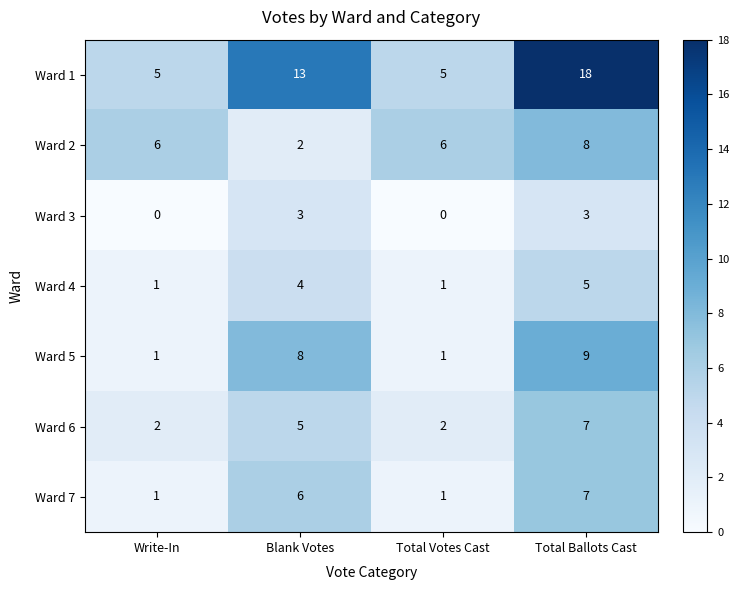

What is the sum of the Ward 2 values at Total Ballots Cast and Blank Votes?

10